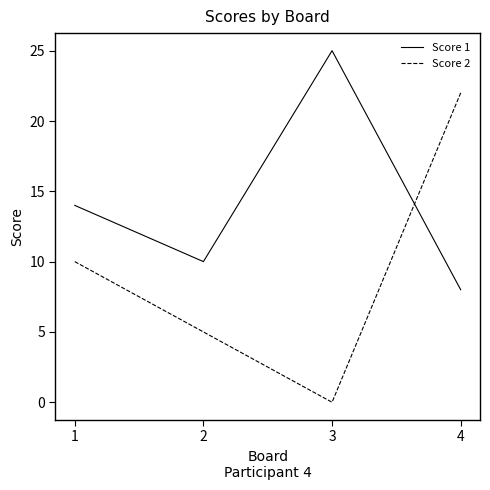

Reading left to right, what are all the values shown in this chart?

Score 1: 14	10	25	8
Score 2: 10	5	0	22